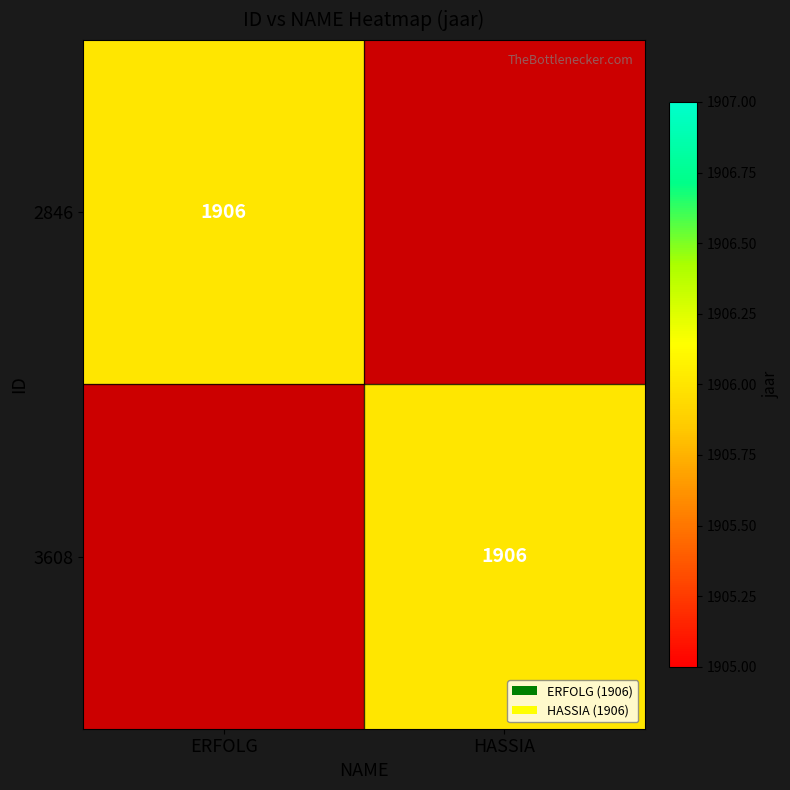

At which category is the sum across all series the highest?

ERFOLG